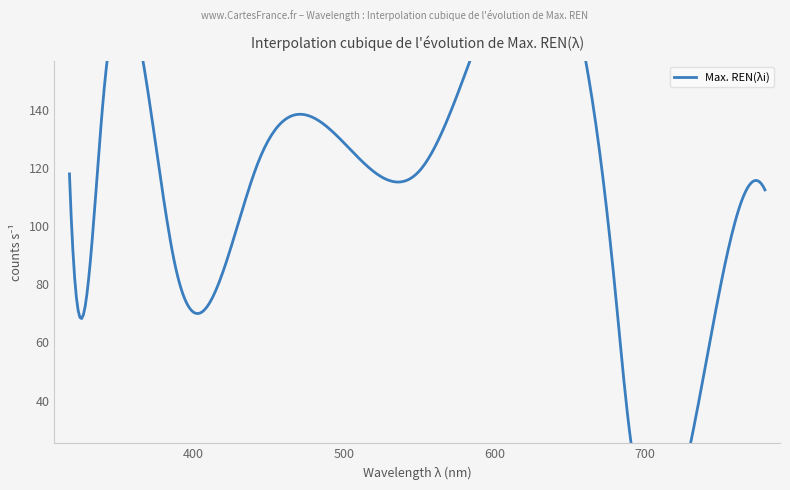

Is it true that the value at 780 is 112.5?

True